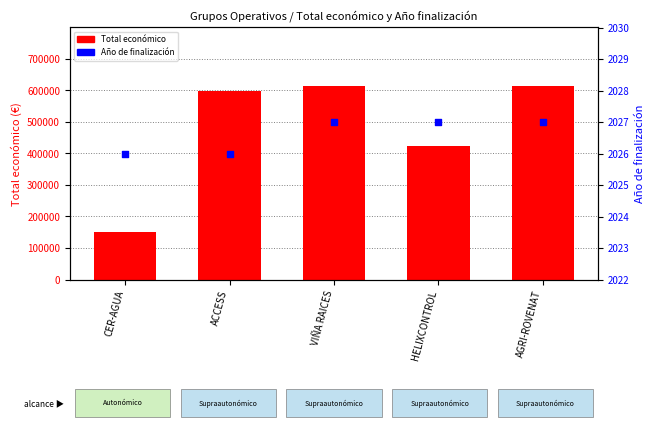

Which series contains the highest Y value?

Total económico